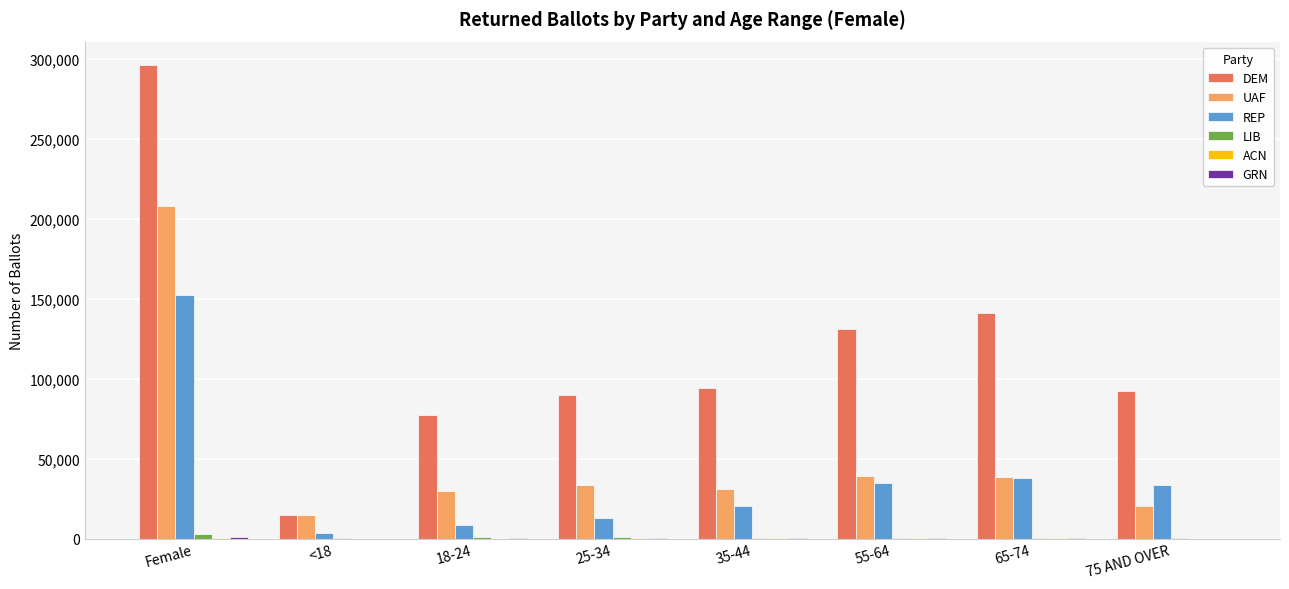

At which label is DEM closest to 155458?

65-74